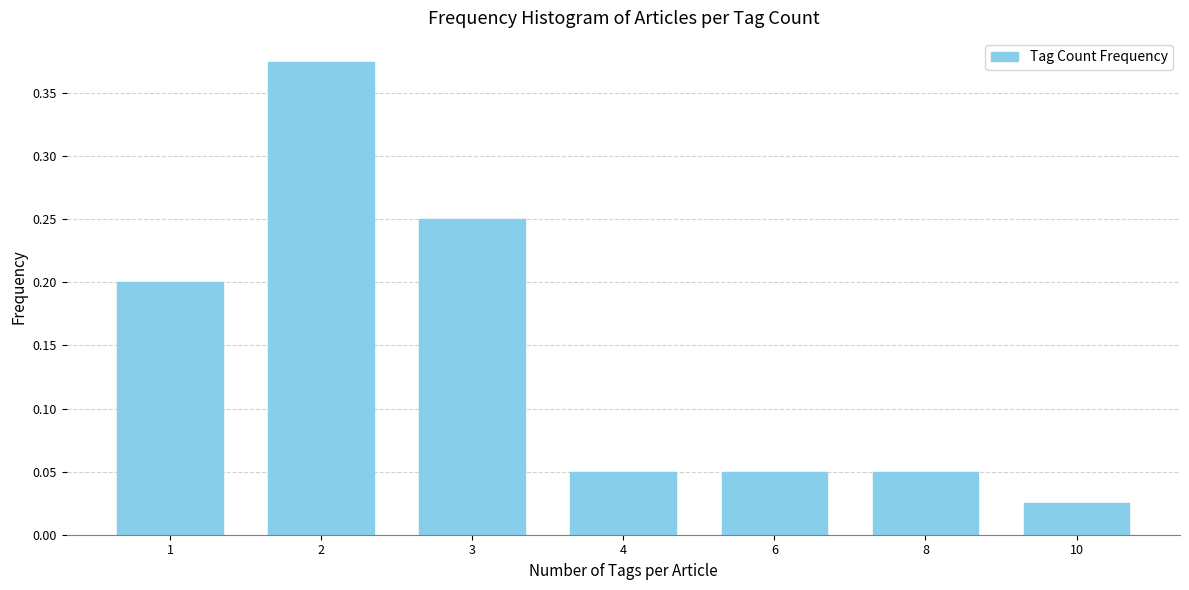

Between 4 and 3, which is larger?

3